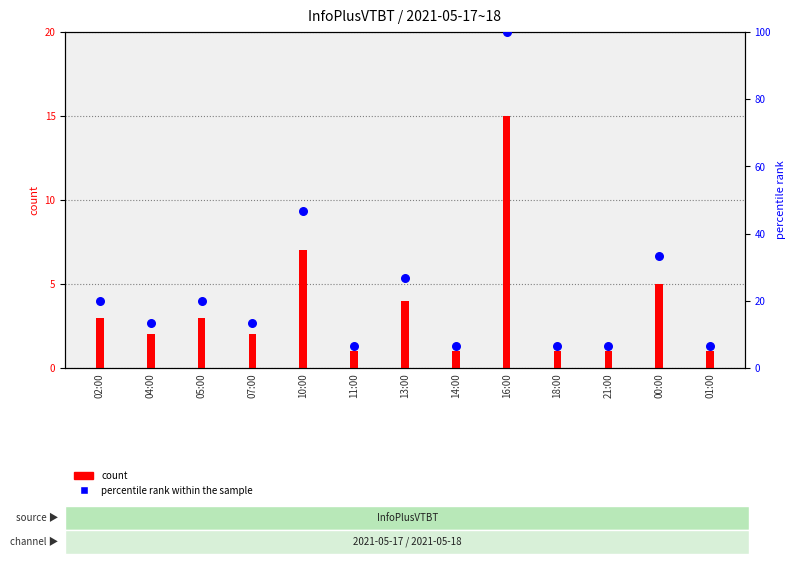

Which series contains the lowest Y value?

count